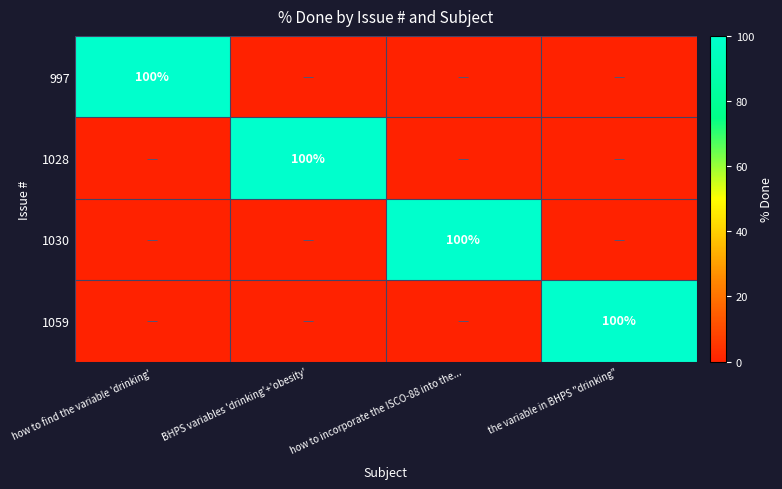

True or false: 1030 has a value of 100 at how to incorporate the ISCO-88 into the....

True